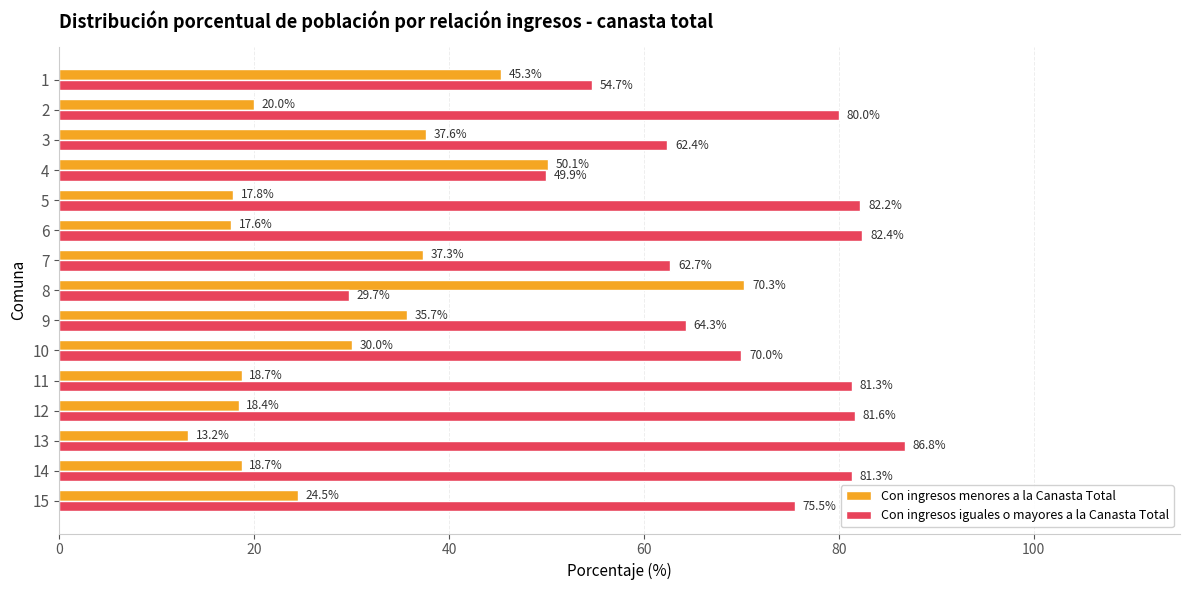

What is the difference between the maximum and second lowest values in the Con ingresos menores a la Canasta Total series?

52.7